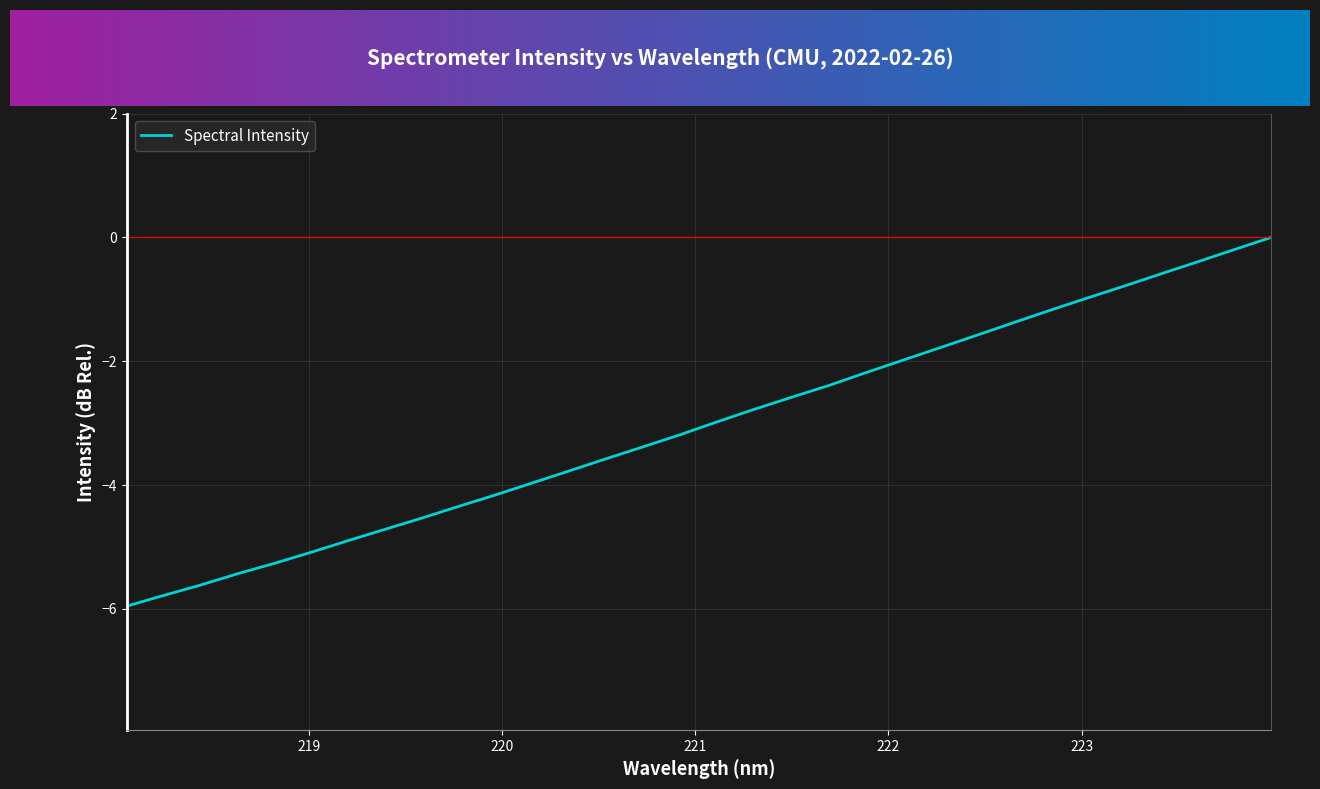

What is the minimum value shown in the chart?

-6.0